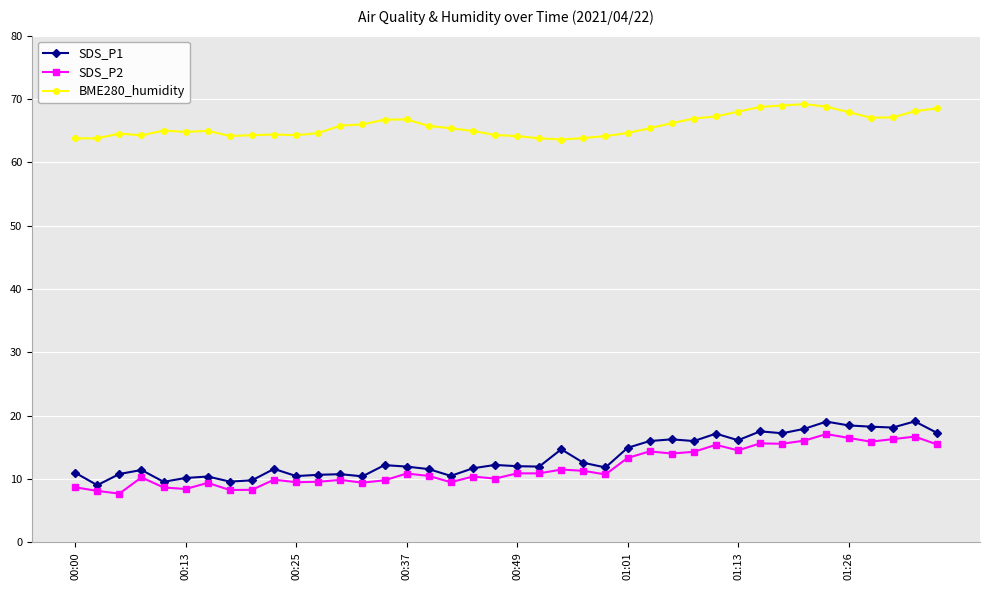

In BME280_humidity, how many points are lower than both neighbors (excluding endpoints)?

6